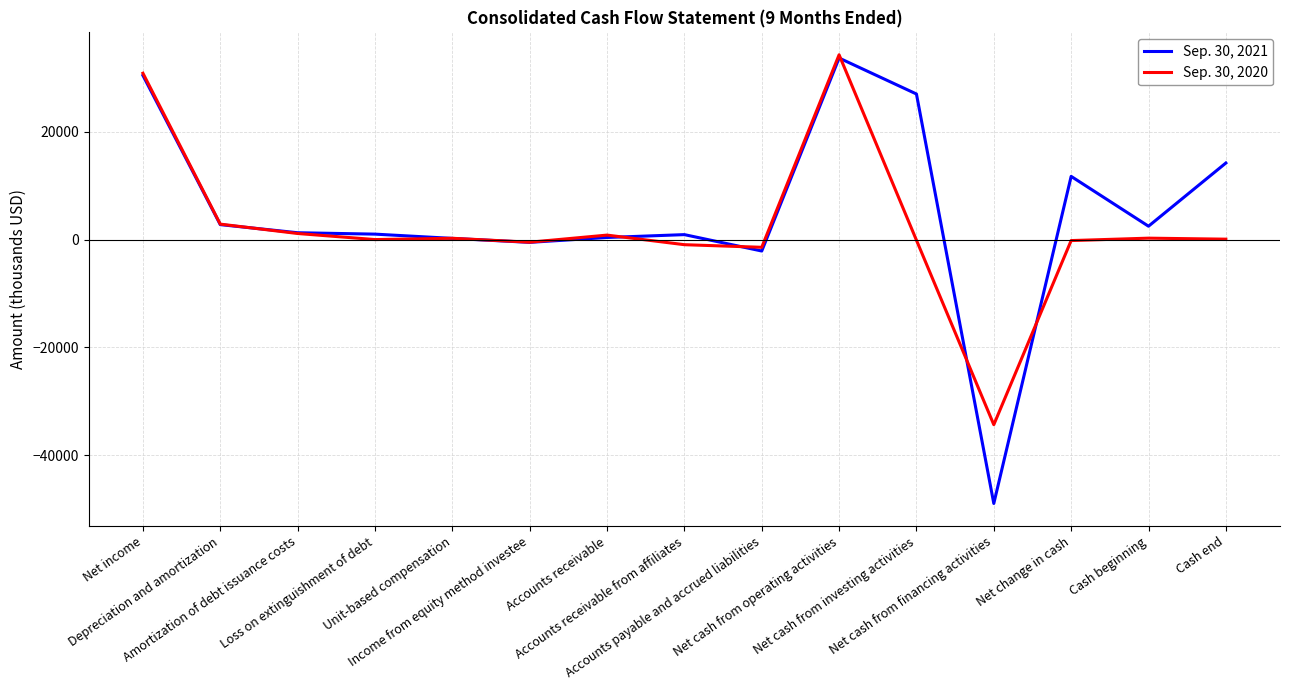

What are all the series names shown in the legend?

Sep. 30, 2021, Sep. 30, 2020